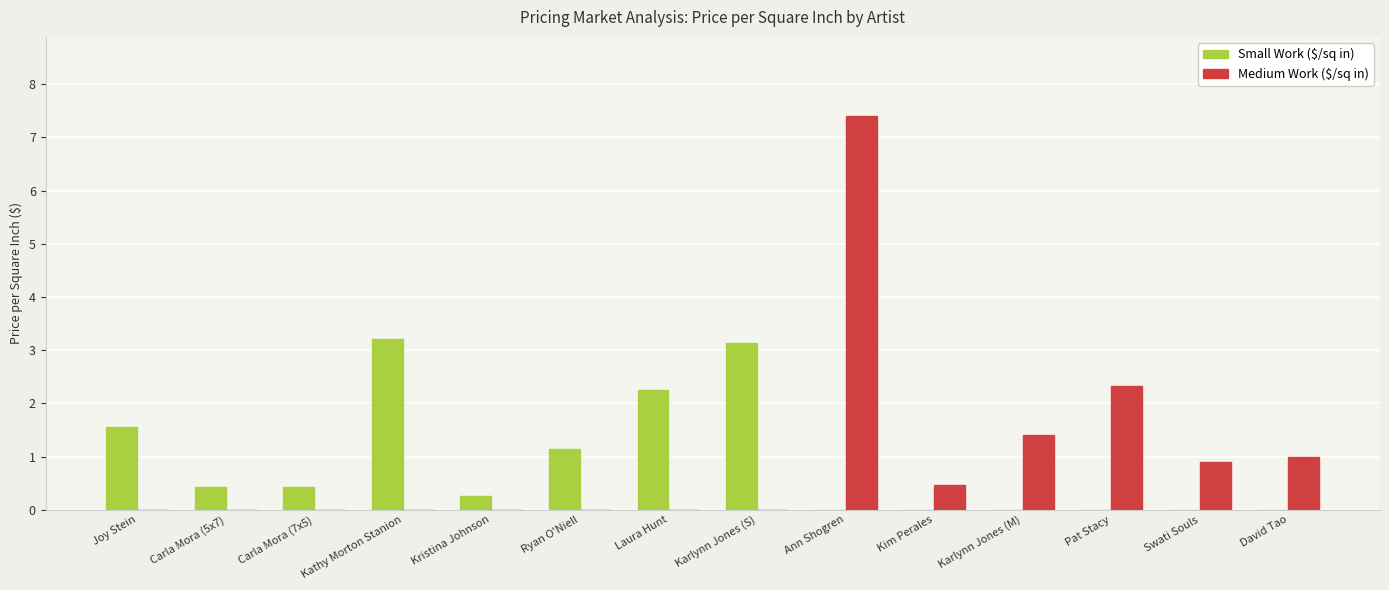

What is the highest value of the Small Work ($/sq in) series?

3.2